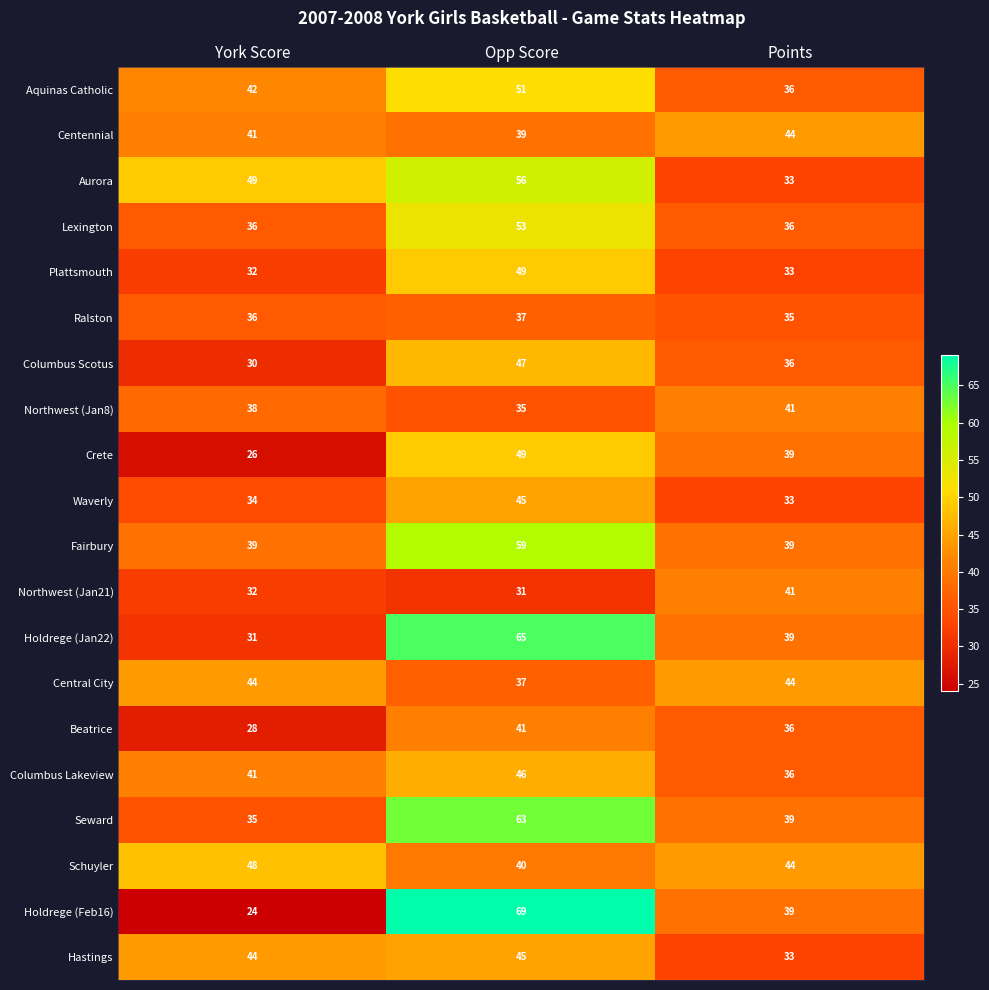

What is the difference between the Columbus Scotus values at Opp Score and Points?

11